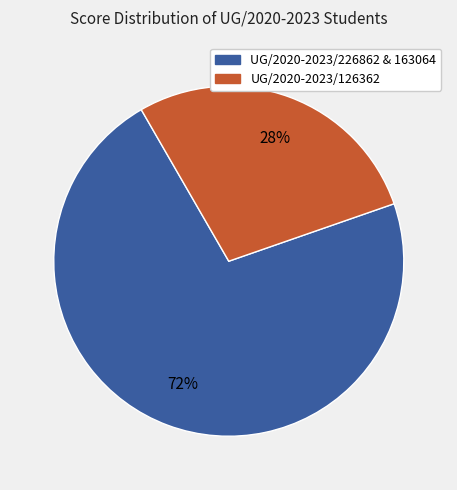

Is there a majority slice in this chart?

Yes